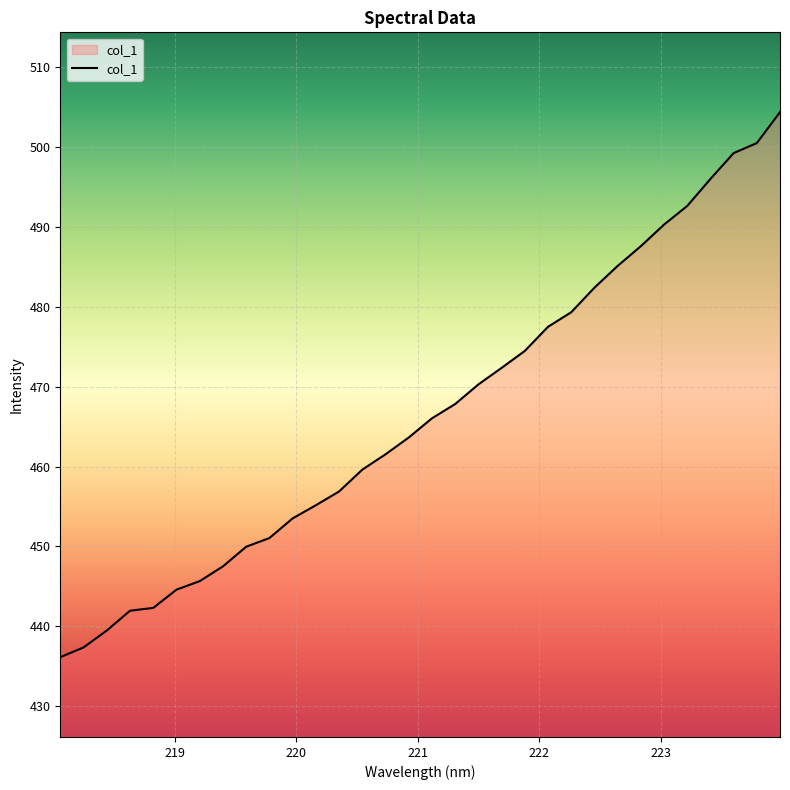

What is the greatest value displayed?

504.4